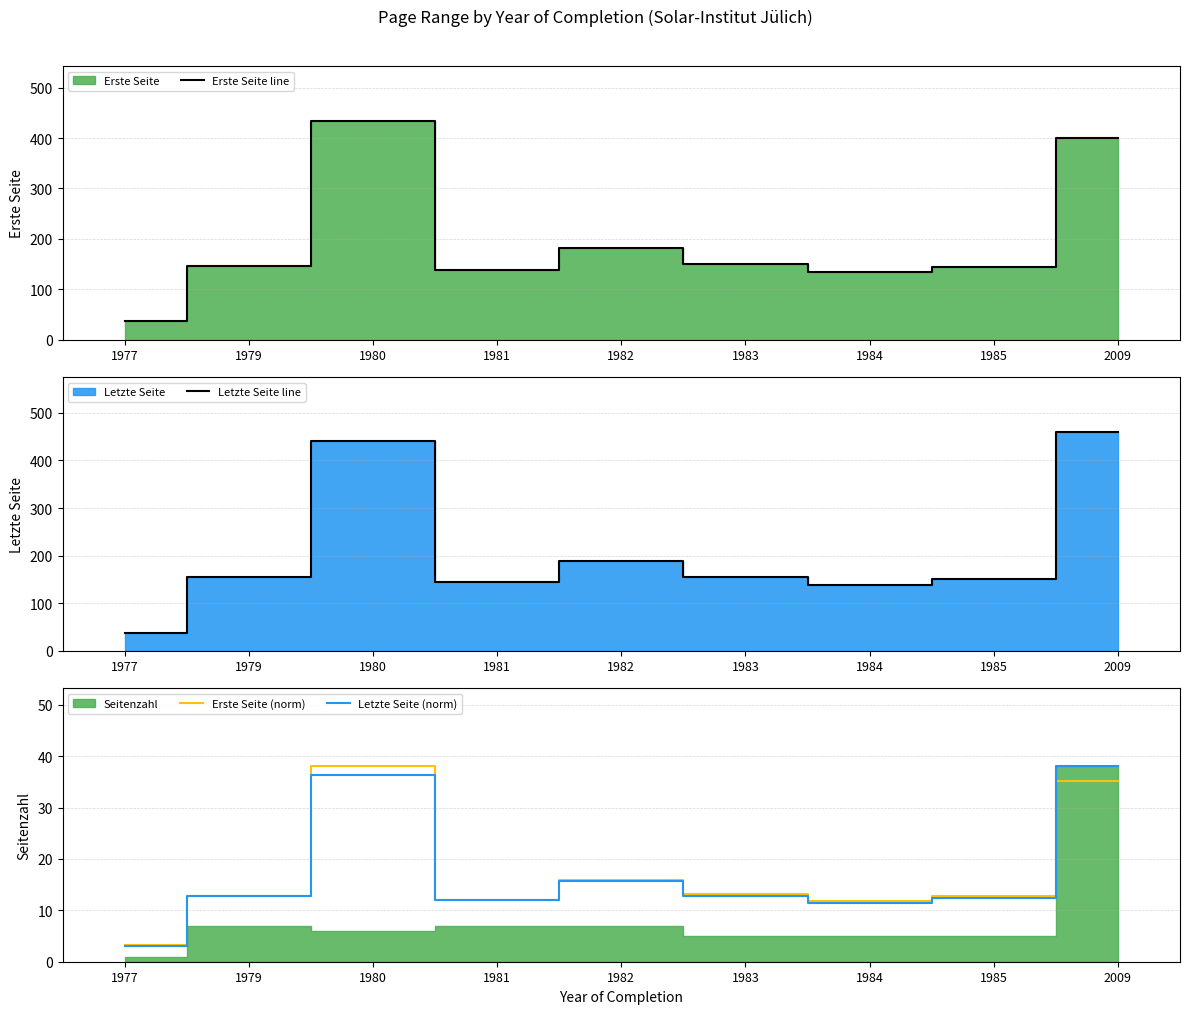

True or false: Letzte Seite line and Erste Seite line cross at least once.

False